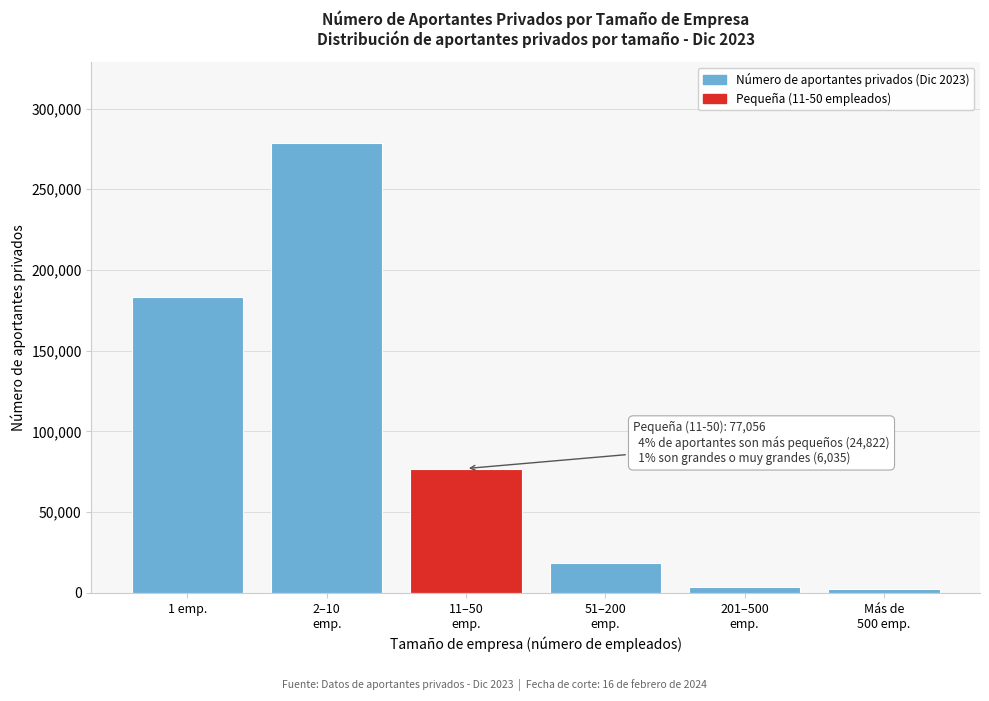

Reading left to right, what are all the values shown in this chart?

183515	278752	77056	18787	3764	2271